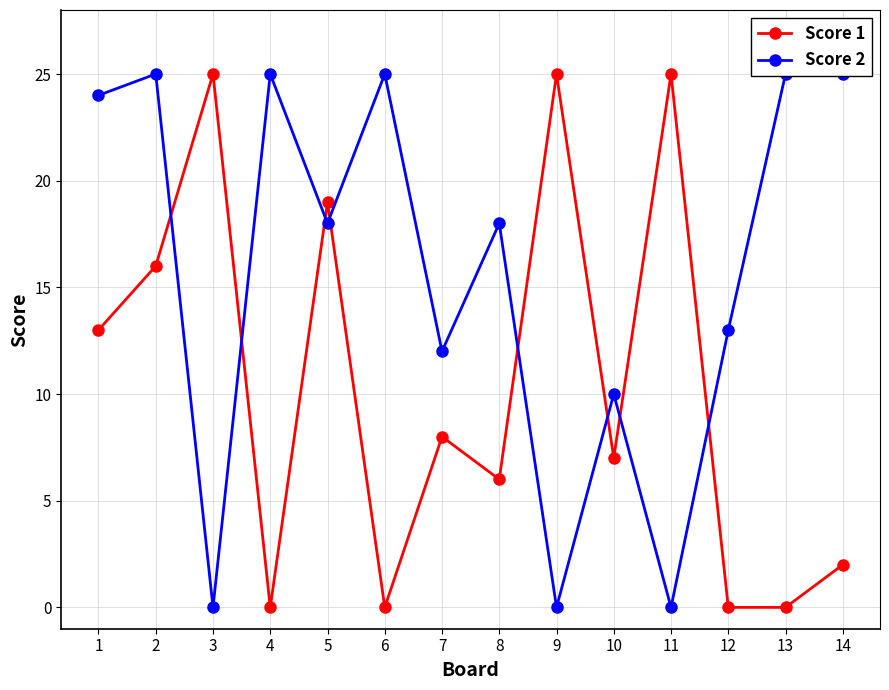

True or false: Score 1 has more than 0 interior local peaks.

True